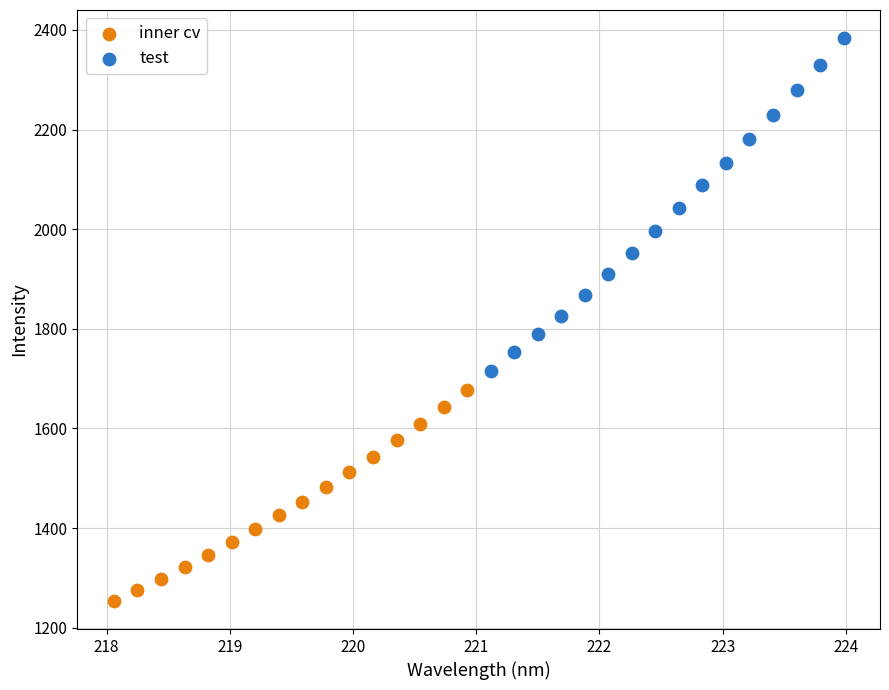

Which series has the largest Y range (max minus min)?

test